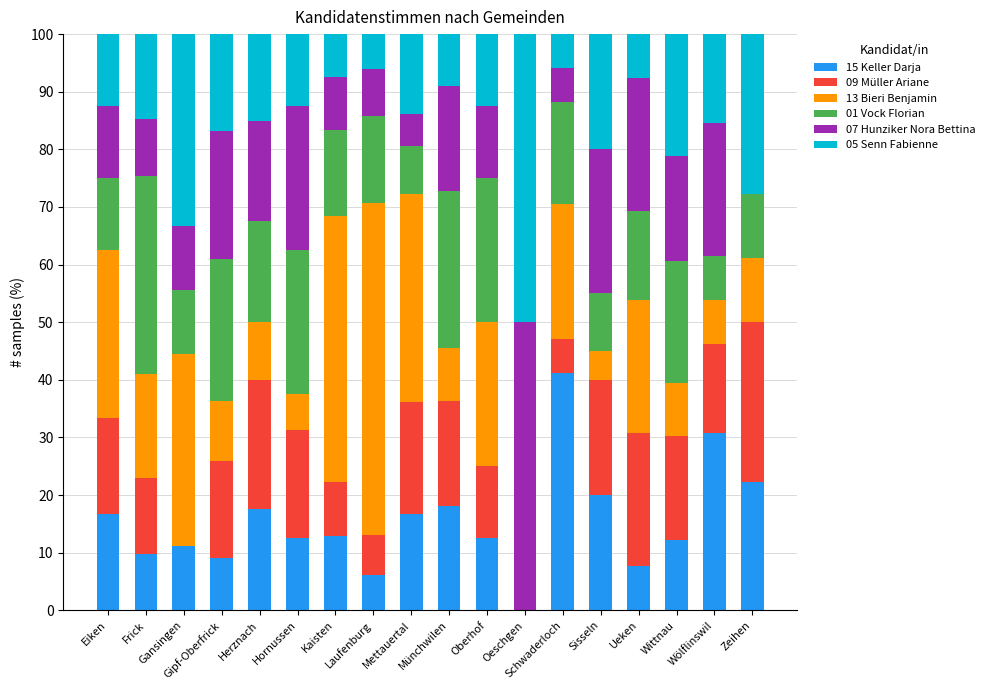

What are all the series names shown in the legend?

15 Keller Darja, 09 Müller Ariane, 13 Bieri Benjamin, 01 Vock Florian, 07 Hunziker Nora Bettina, 05 Senn Fabienne